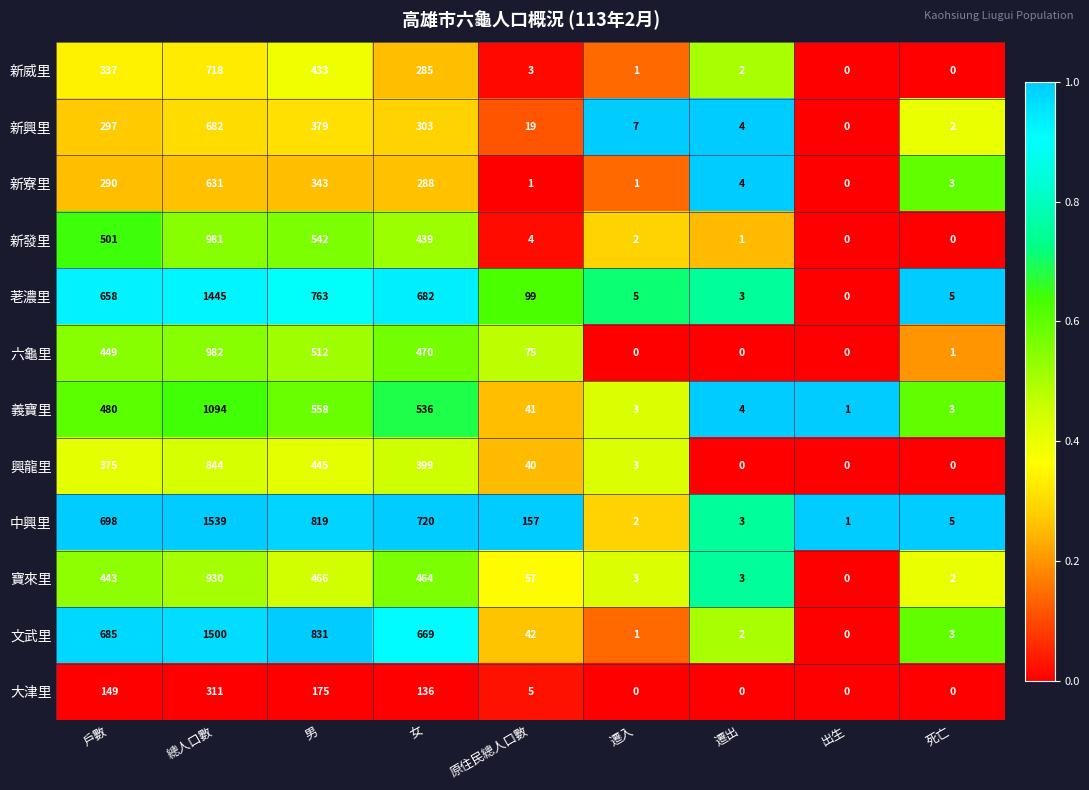

What is the maximum value for 寶來里?

930